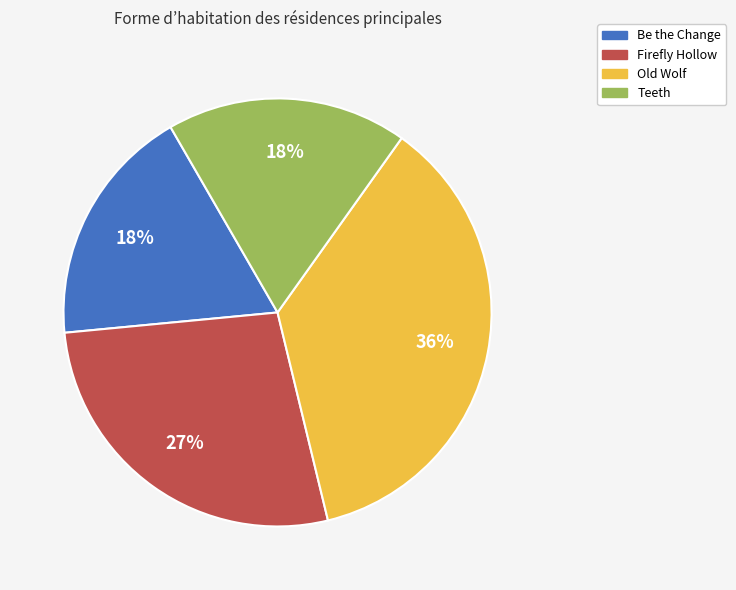

Count the number of slices in the pie.

4